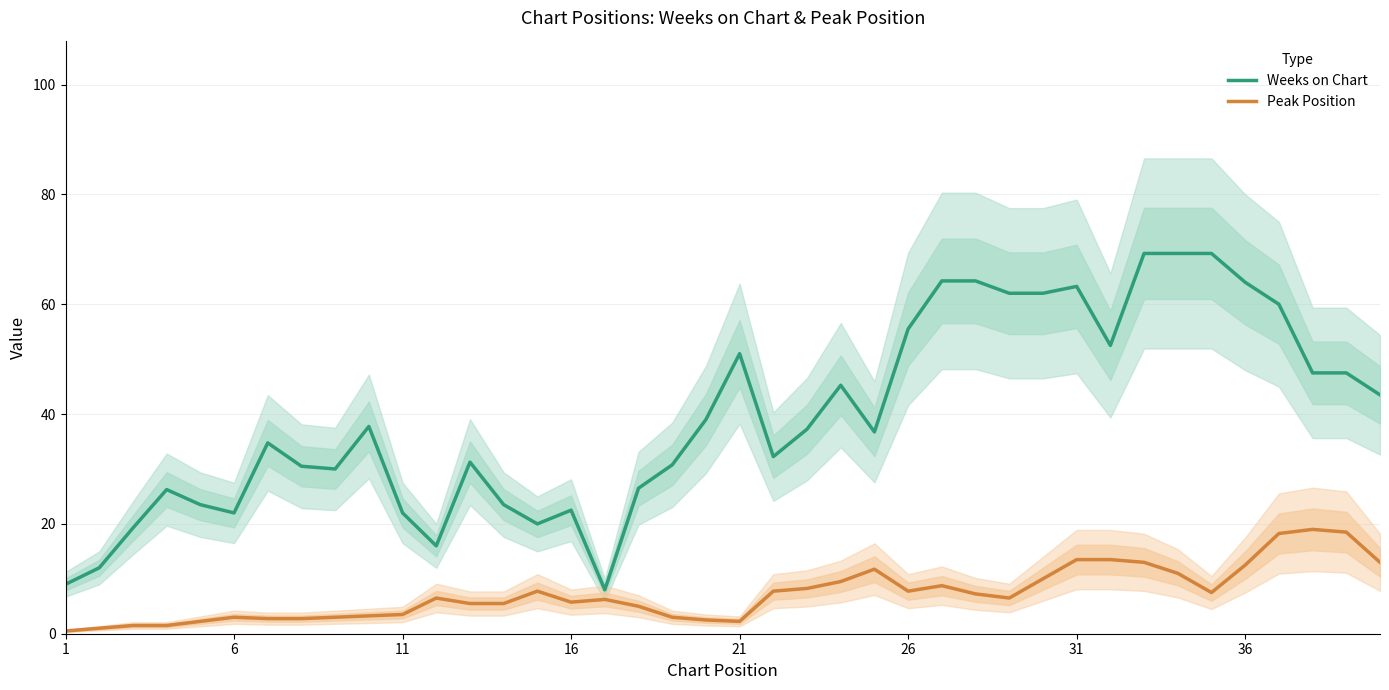

True or false: Weeks on Chart has a value of 7.6 at 11.

False